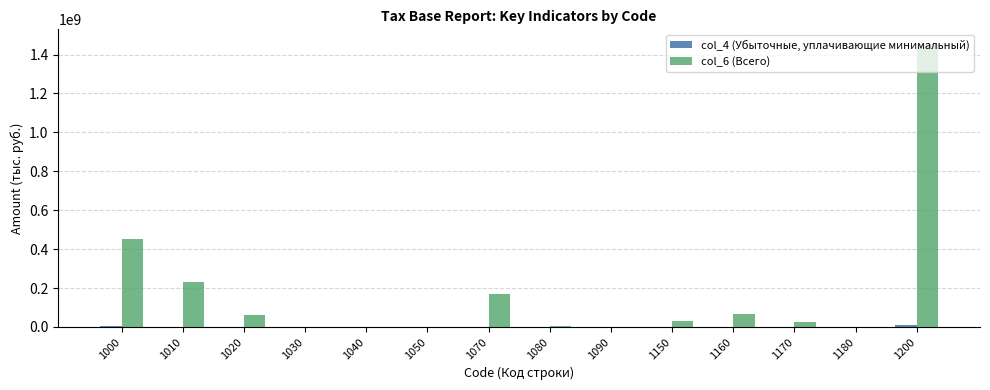

At which category is the sum across all series the highest?

1200